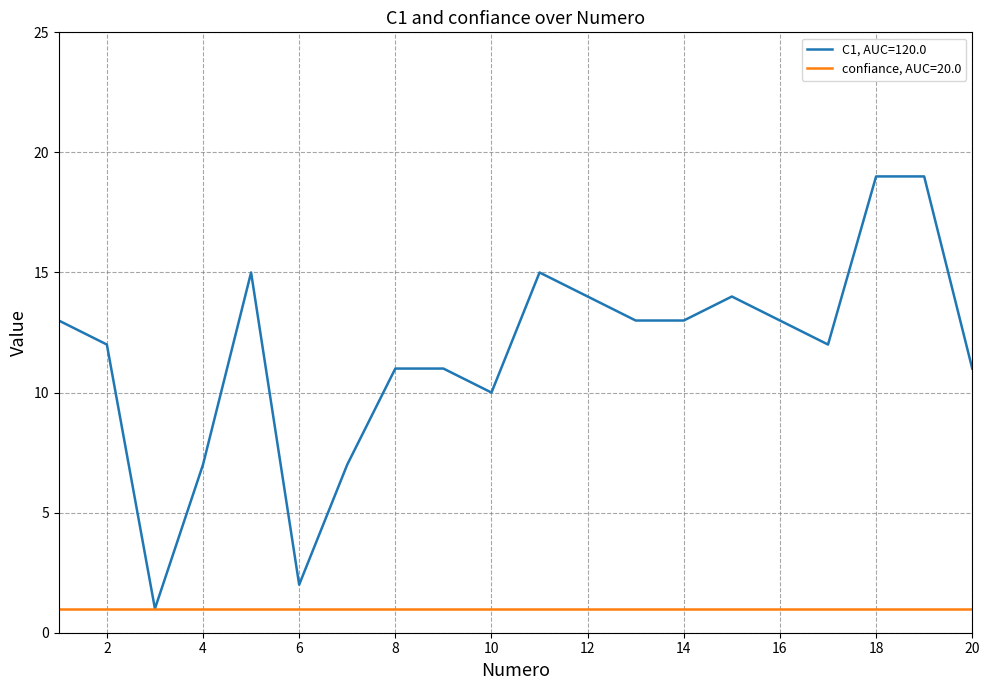

Rank the series by their maximum value, from lowest to highest.

confiance, AUC=20.0, C1, AUC=120.0